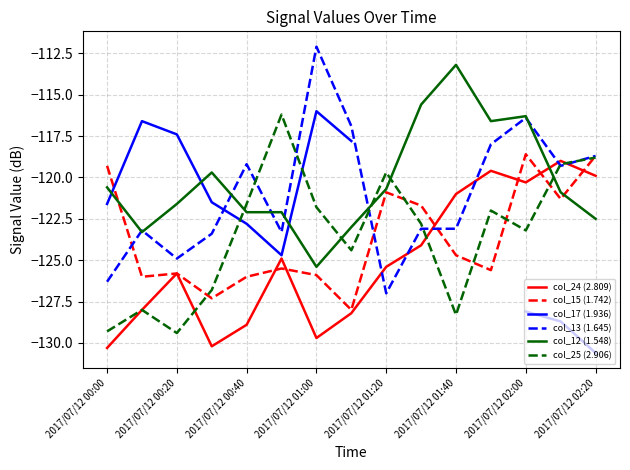

How many interior local valleys does the col_24 (2.809) series have?

3